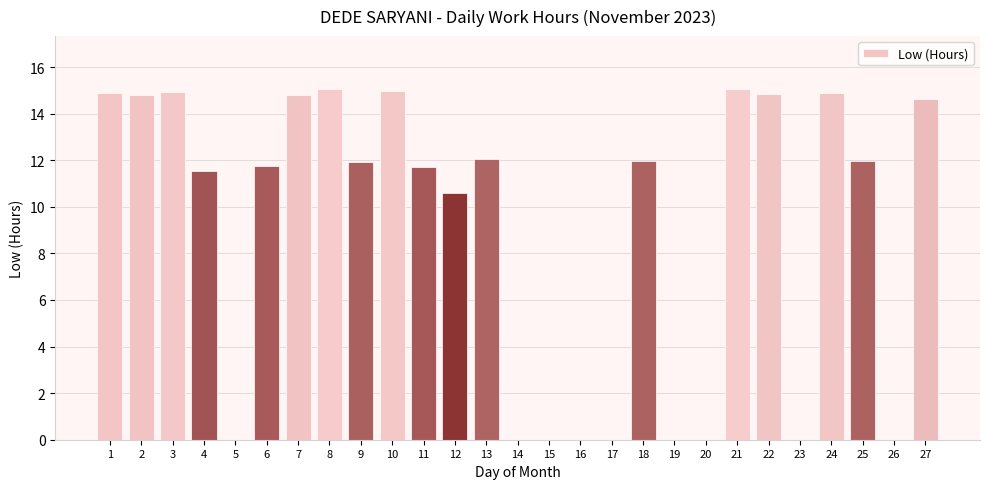

At which label is the value closest to 7?

12